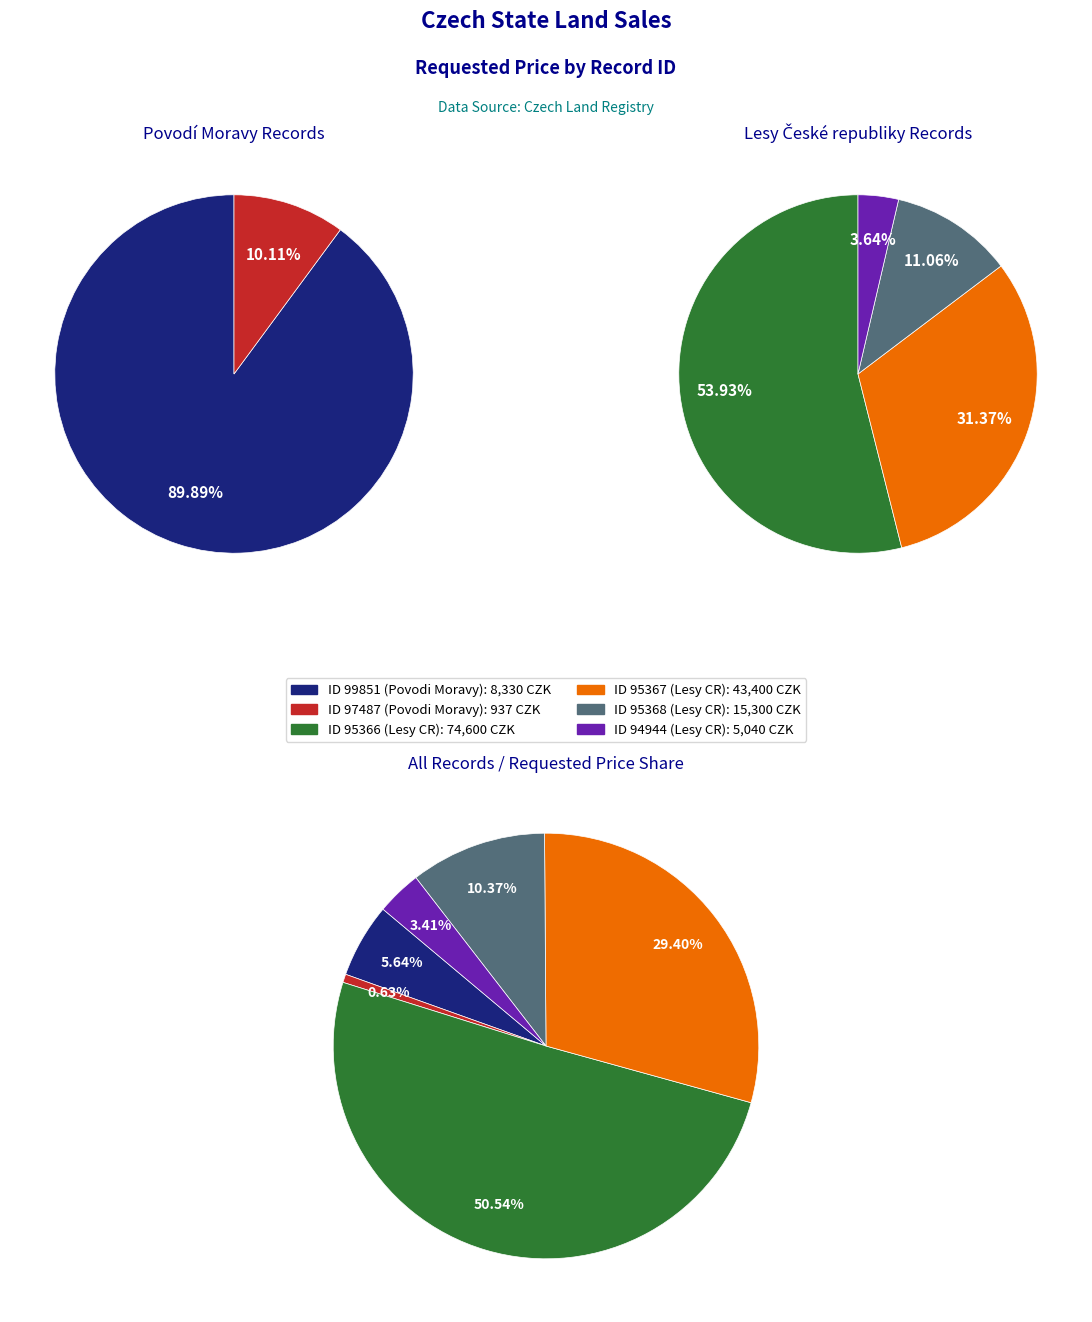

To the nearest percent, what is the difference between the largest and smallest slice percentages?

50%